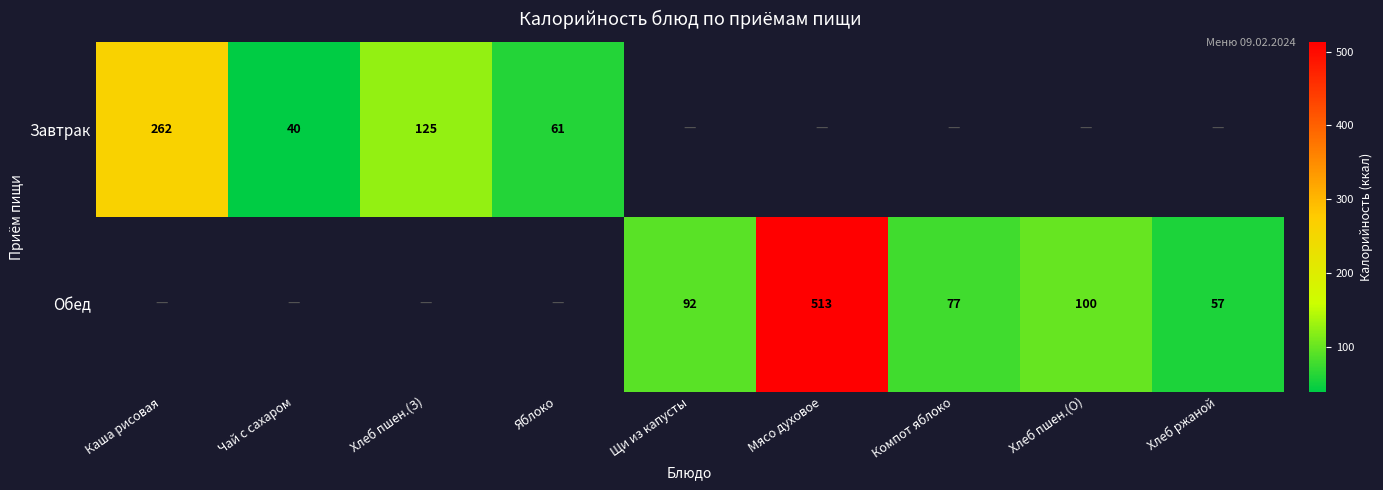

At how many categories does at least one series exceed 391?

1